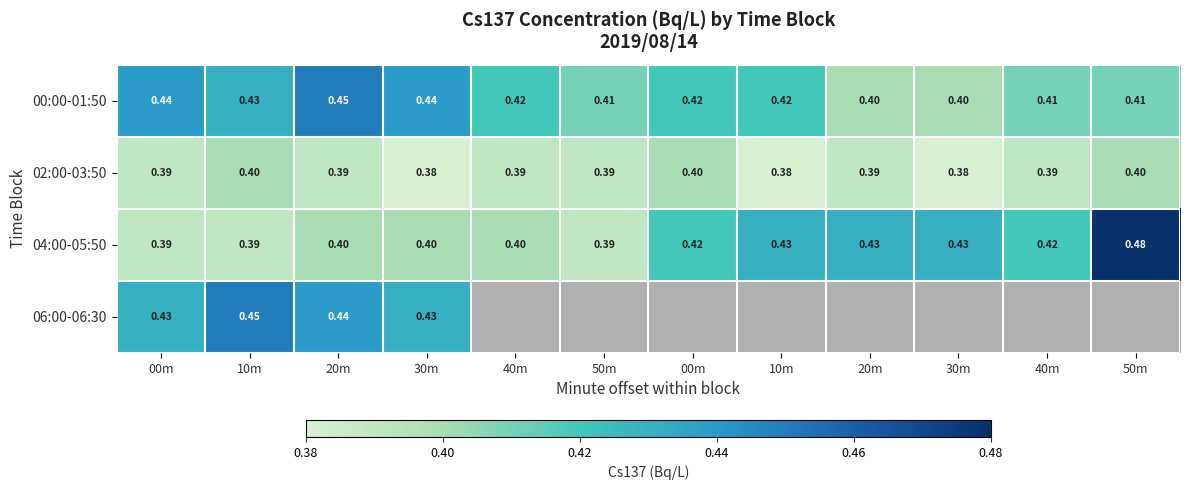

True or false: 00:00-01:50 has a value of 0.6 at 10m.

False